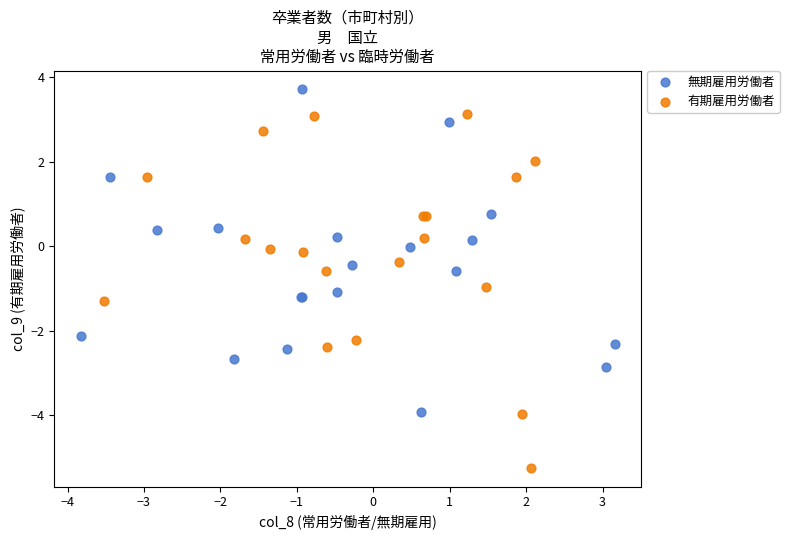

Which series contains the highest Y value?

無期雇用労働者